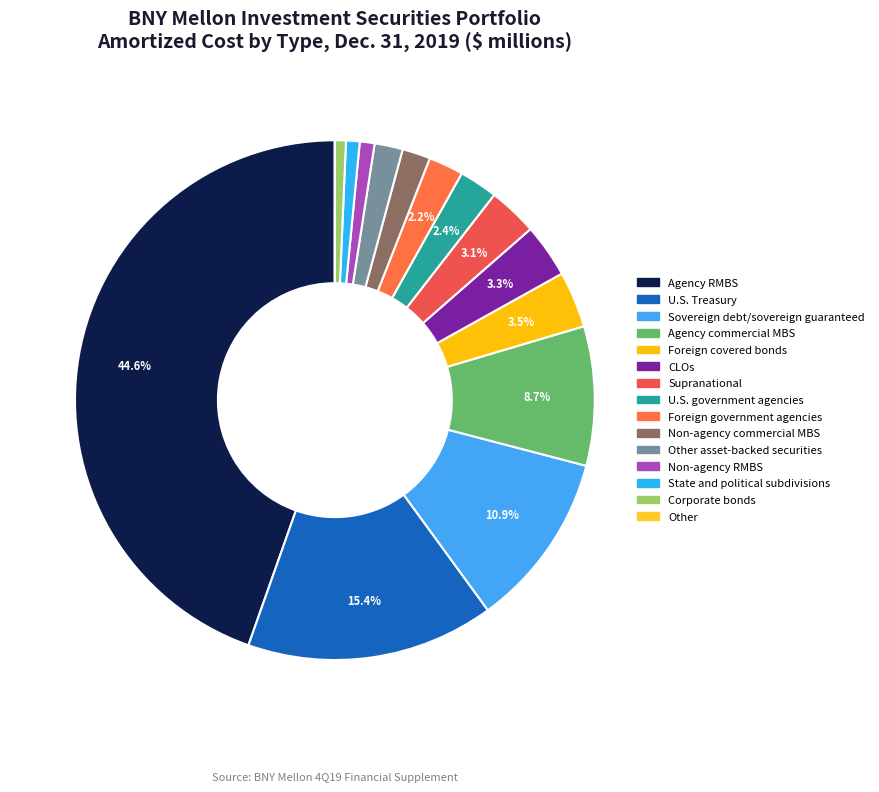

Does Agency commercial MBS represent more than half of the total?

No